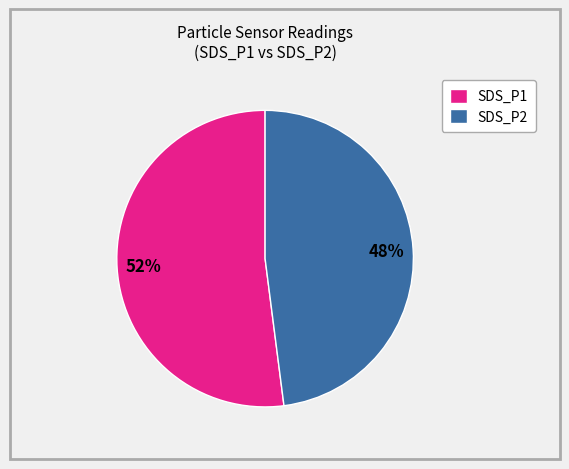

What is the ratio of the value at SDS_P1 to the value at SDS_P2?

1.1